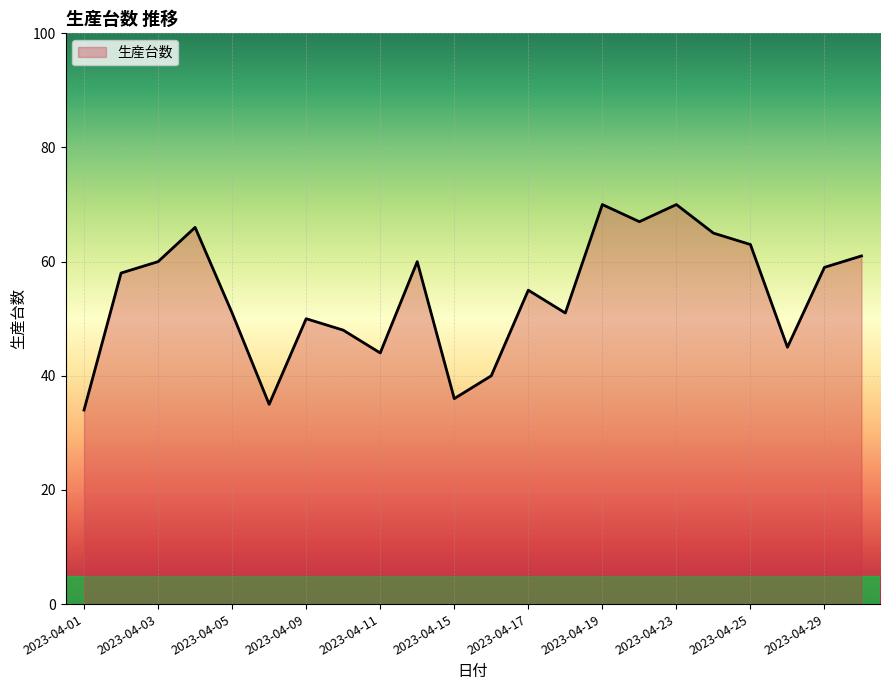

What is the difference between the maximum and minimum values?

36